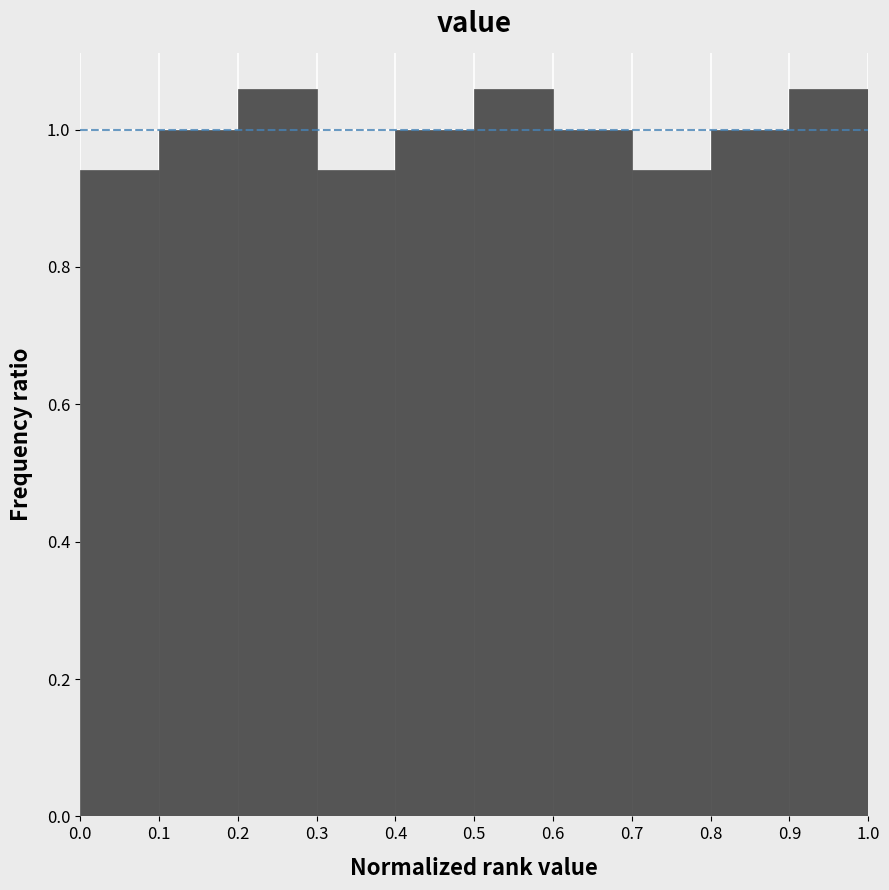

Reading left to right, transcribe this chart: for each bar, give the range it covers on the x-axis and its height. The values are not printed on the chart, so give them approximately, as read against the axis.

0.0 to 0.1: 0.94
0.1 to 0.2: 1.00
0.2 to 0.3: 1.06
0.3 to 0.4: 0.94
0.4 to 0.5: 1.00
0.5 to 0.6: 1.06
0.6 to 0.7: 1.00
0.7 to 0.8: 0.94
0.8 to 0.9: 1.00
0.9 to 1.0: 1.06